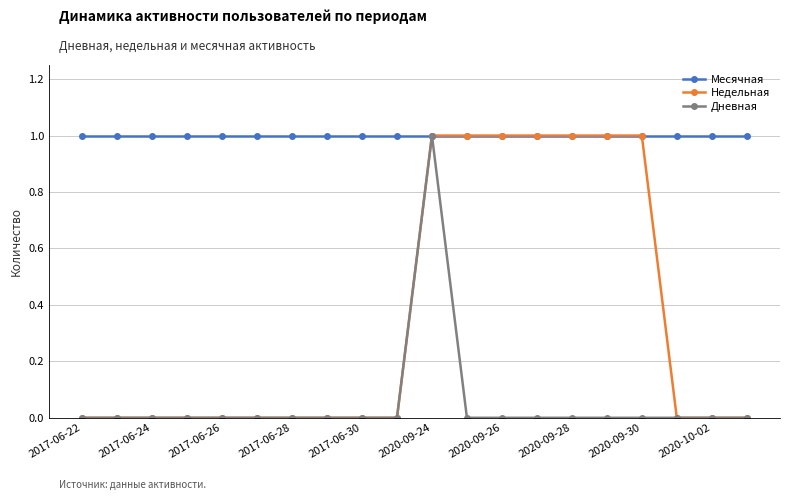

Rank the series by their average value, from lowest to highest.

Дневная, Недельная, Месячная